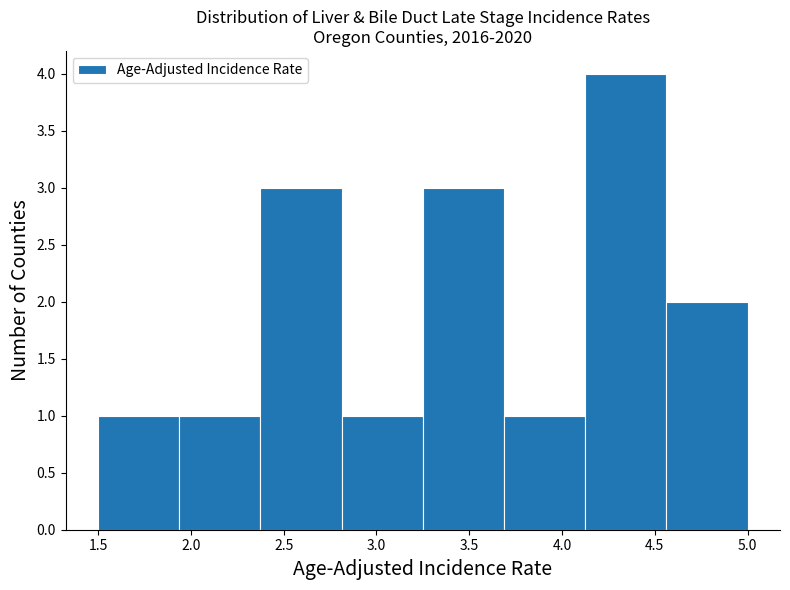

Reading left to right, list every bar in this chart as the range it spans on the x-axis followed by its height. Neither the bar edges nor the heights are printed on the chart, so give them approximately, as read against the axes.

1.50 to 1.95: 1
1.95 to 2.40: 1
2.40 to 2.80: 3
2.80 to 3.25: 1
3.25 to 3.70: 3
3.70 to 4.15: 1
4.15 to 4.55: 4
4.55 to 5.00: 2